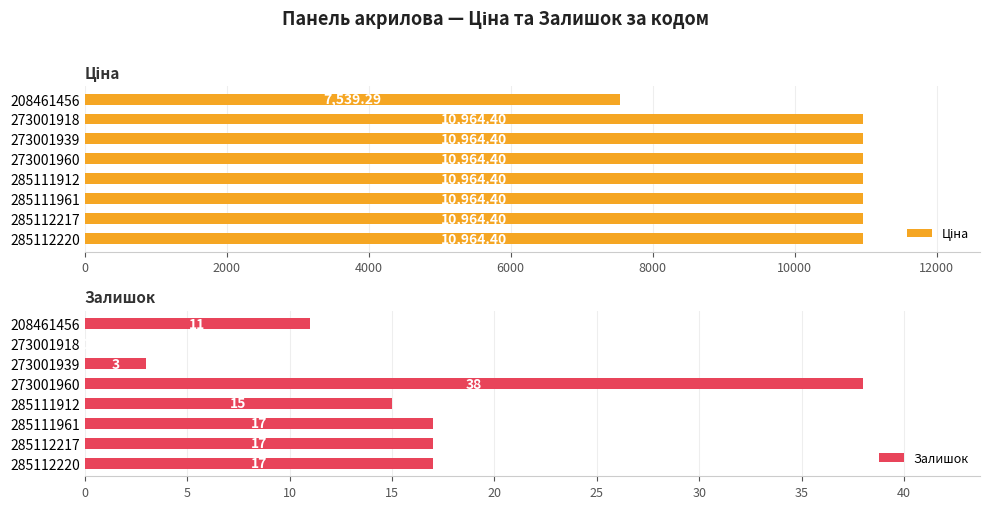

Rank the series by their average value, from highest to lowest.

Ціна, Залишок